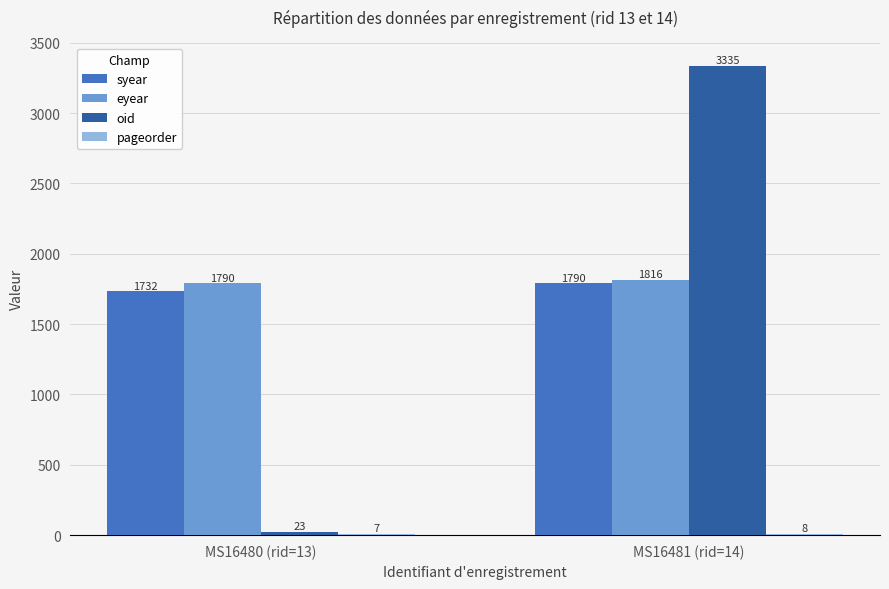

What is the sum of all syear values?

3522